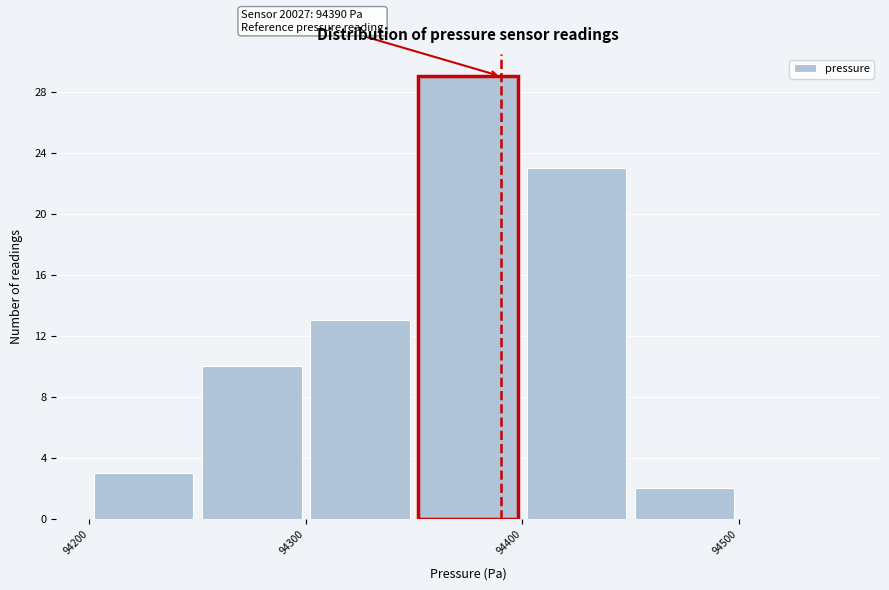

Over which range of the x-axis is the bar tallest?

94350 to 94400